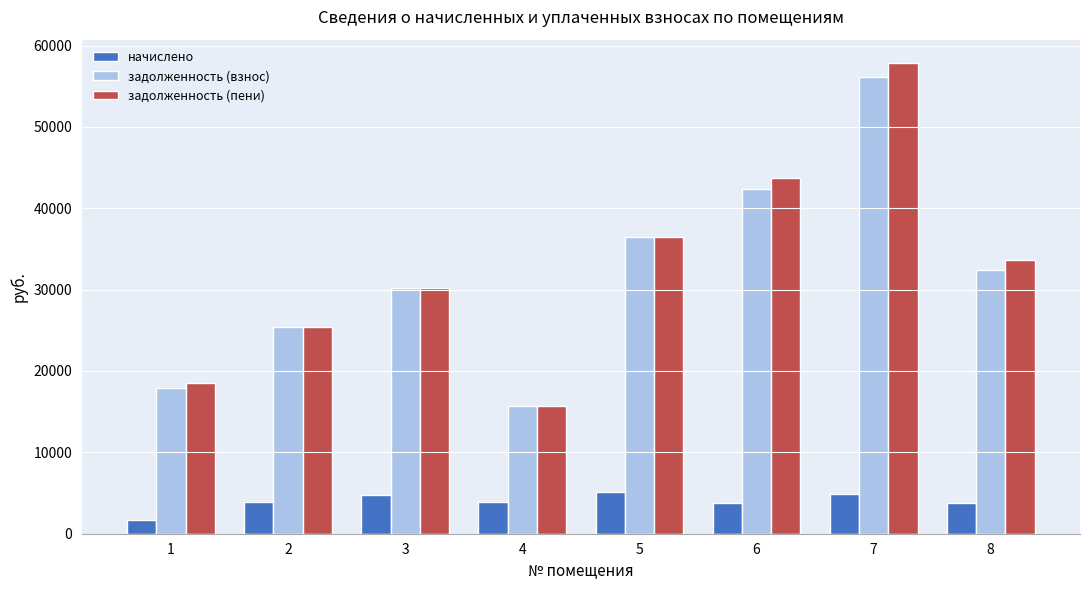

What is the greatest value displayed?

57828.5